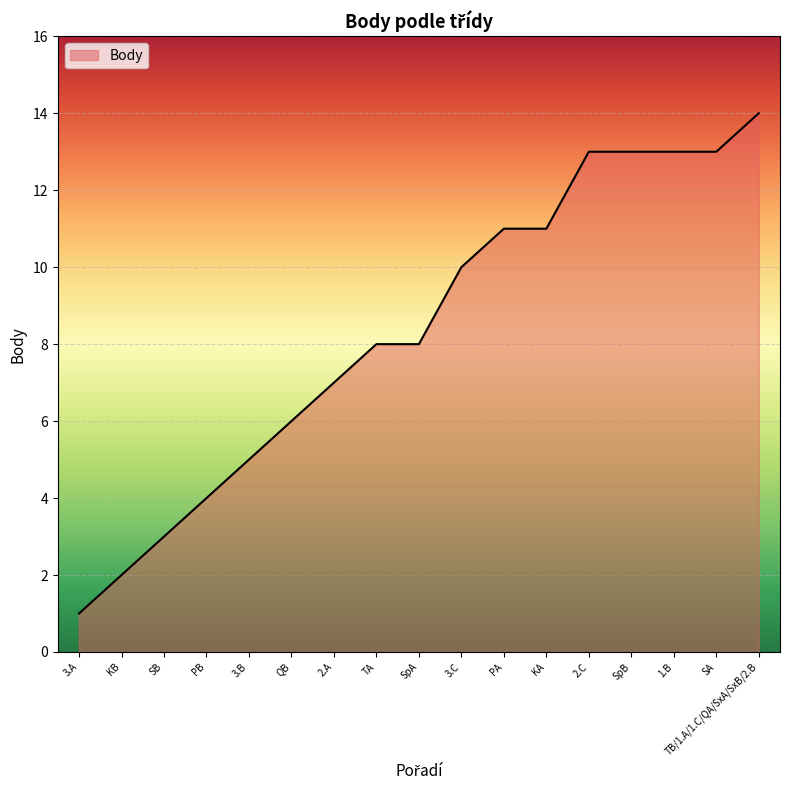

Approximately how many times larger is the value at 3.C compared to PB?

2.5